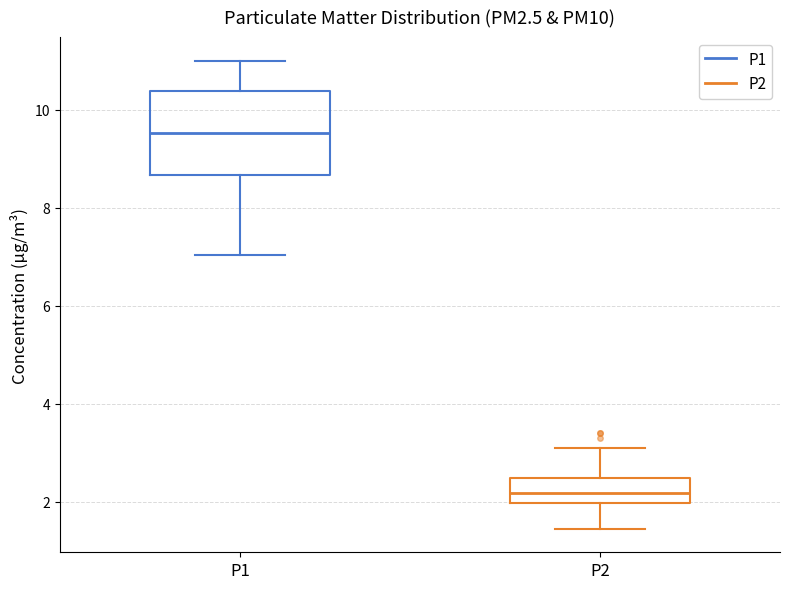

Reading left to right, read every box against the y-axis: the position of its median line, the range the box covers, and the ends of its whiskers. The values are not printed on the chart, so give them approximately, as read against the axis.

P1: median 9.6, box 8.6 to 10.4, whiskers 7.0 to 11.0
P2: median 2.2, box 2.0 to 2.4, whiskers 1.4 to 3.2